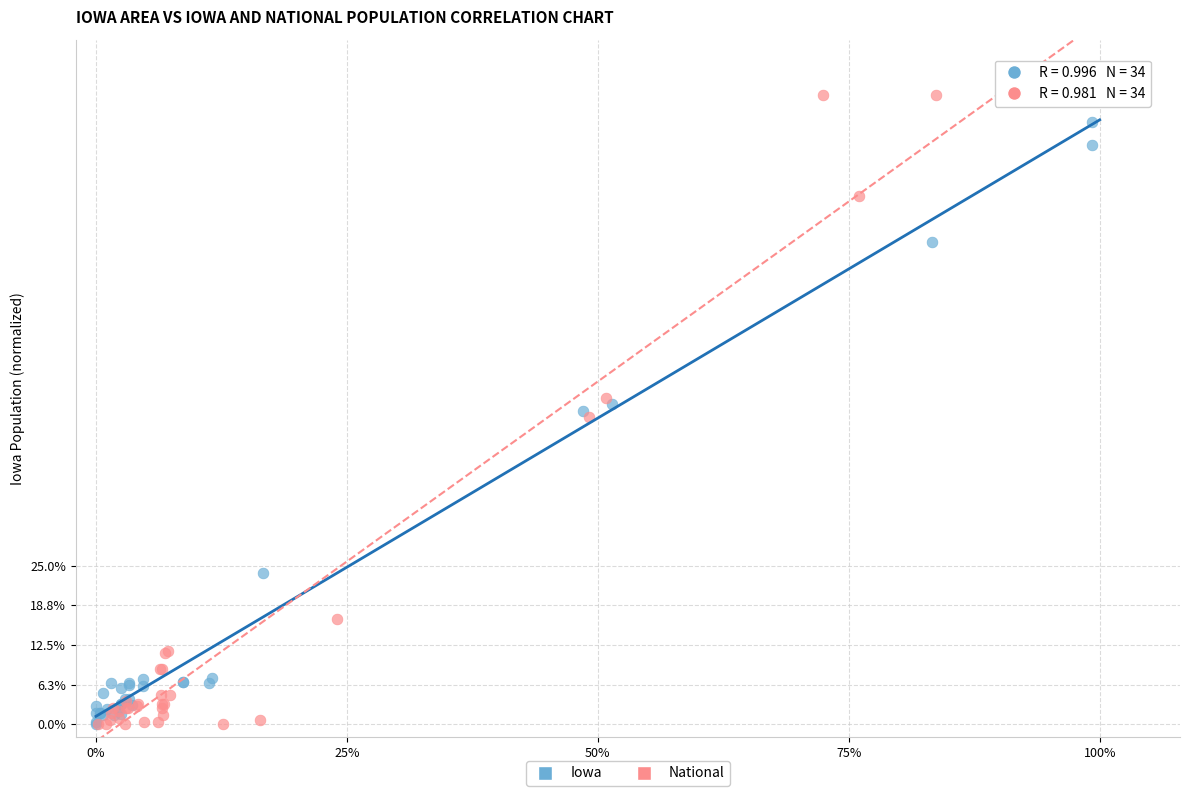

What are all the series names shown in the legend?

Iowa, National